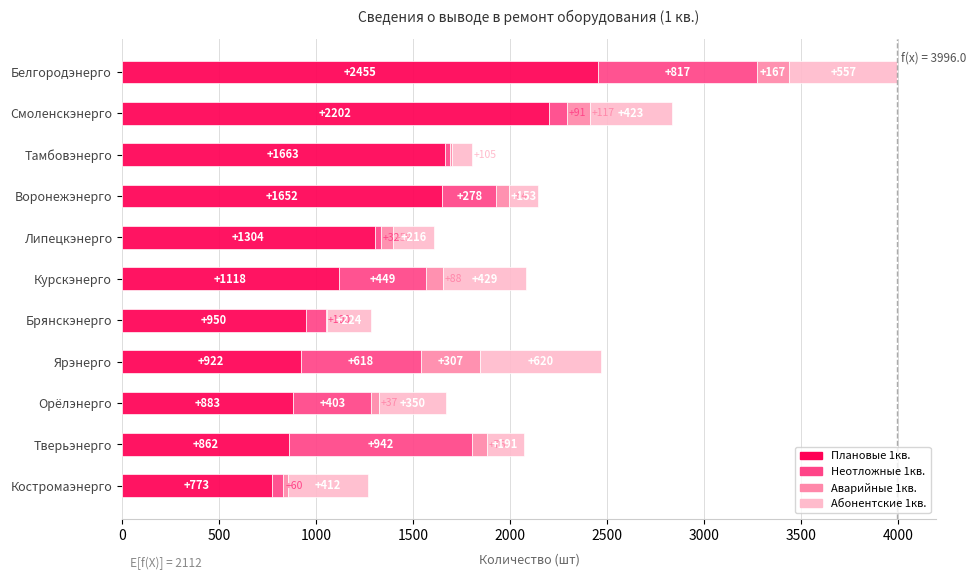

The value of Плановые 1кв. at Воронежэнерго is 359. True or false?

False